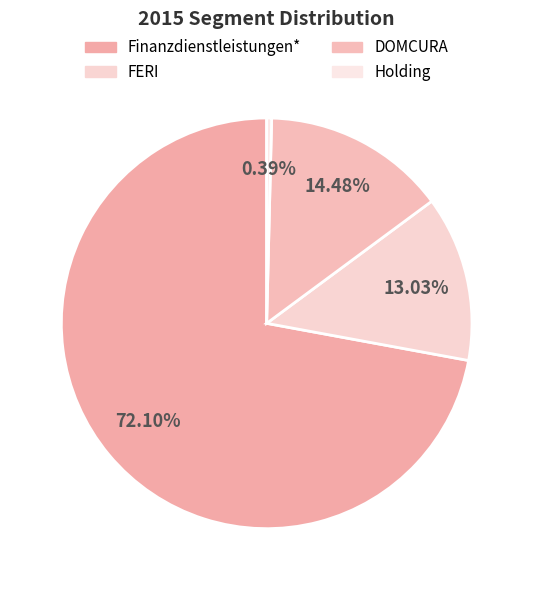

Is there any slice that represents more than half of the pie?

Yes